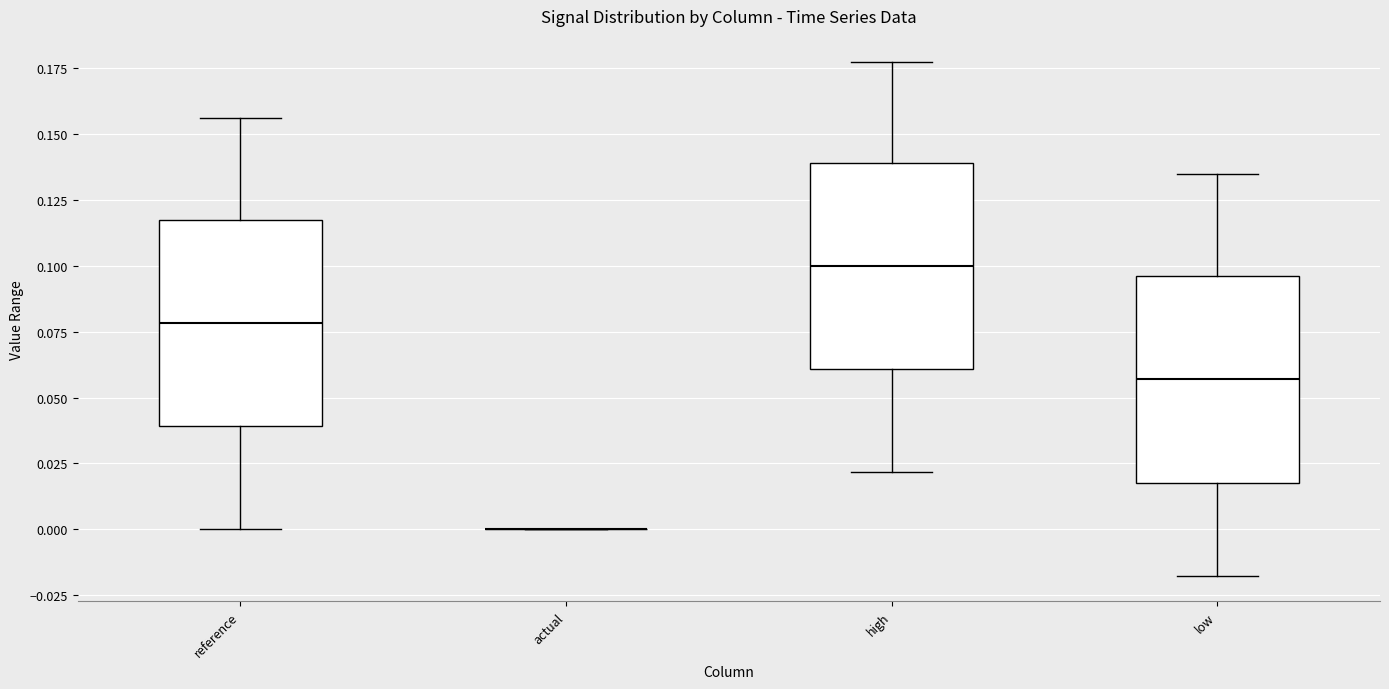

Reading left to right, read every box against the y-axis: the position of its median line, the range the box covers, and the ends of its whiskers. The values are not printed on the chart, so give them approximately, as read against the axis.

reference: median 0.080, box 0.040 to 0.115, whiskers 0.000 to 0.155
actual: box collapsed to a line at 0.000, whiskers 0.000 to 0.000
high: median 0.100, box 0.060 to 0.140, whiskers 0.020 to 0.180
low: median 0.055, box 0.020 to 0.095, whiskers -0.020 to 0.135